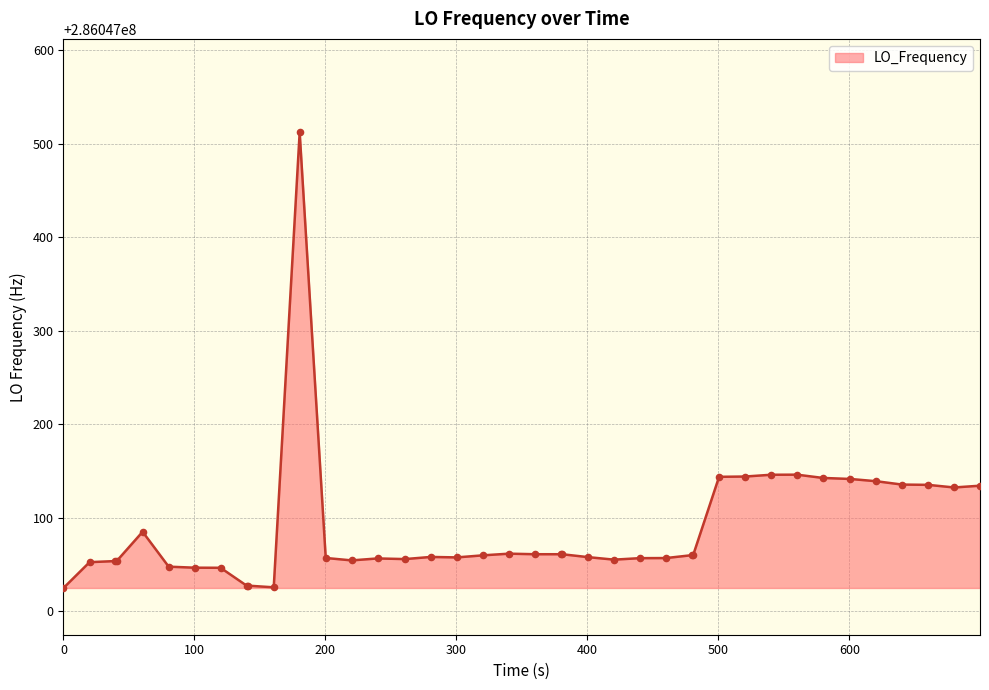

What is the difference between the maximum and minimum values?

487.3